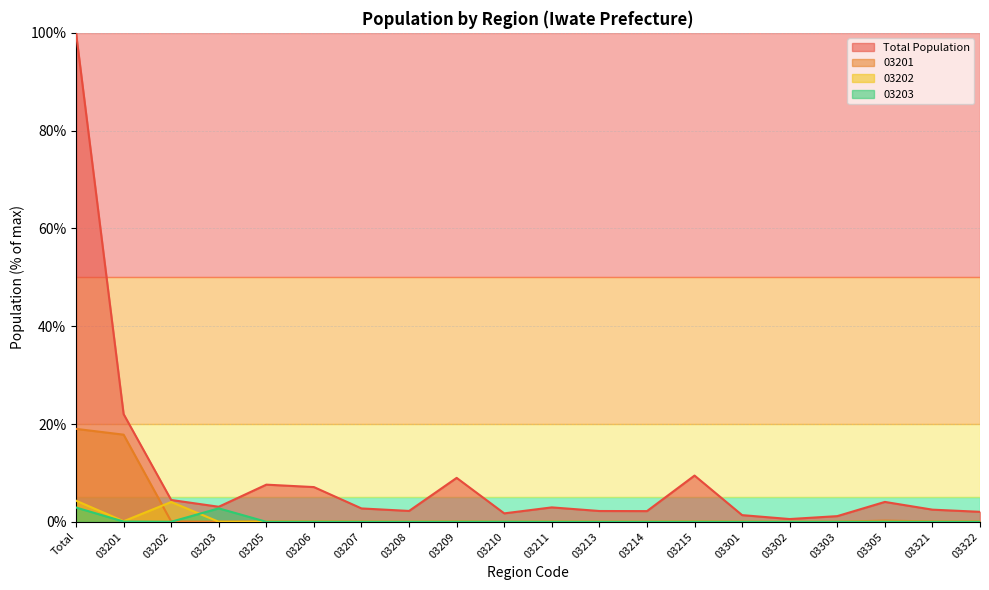

Is the value of Total Population at 03322 greater than the value of 03201 at 03208?

Yes